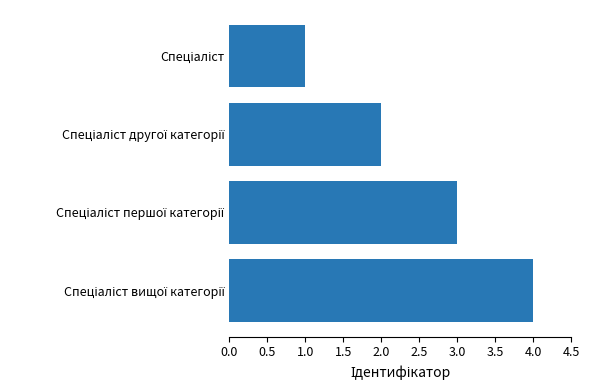

What is the sum of all values?

10